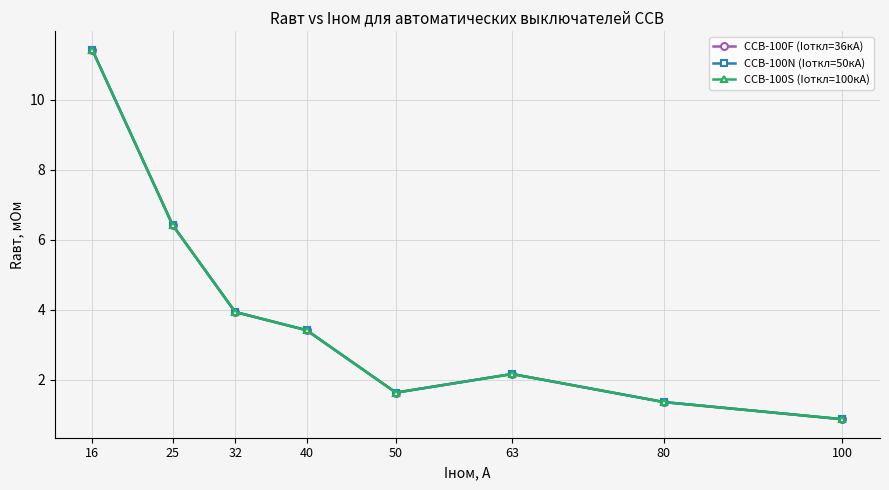

Rank the series by their maximum value, from lowest to highest.

CCB-100F (Iоткл=36кА), CCB-100N (Iоткл=50кА), CCB-100S (Iоткл=100кА)